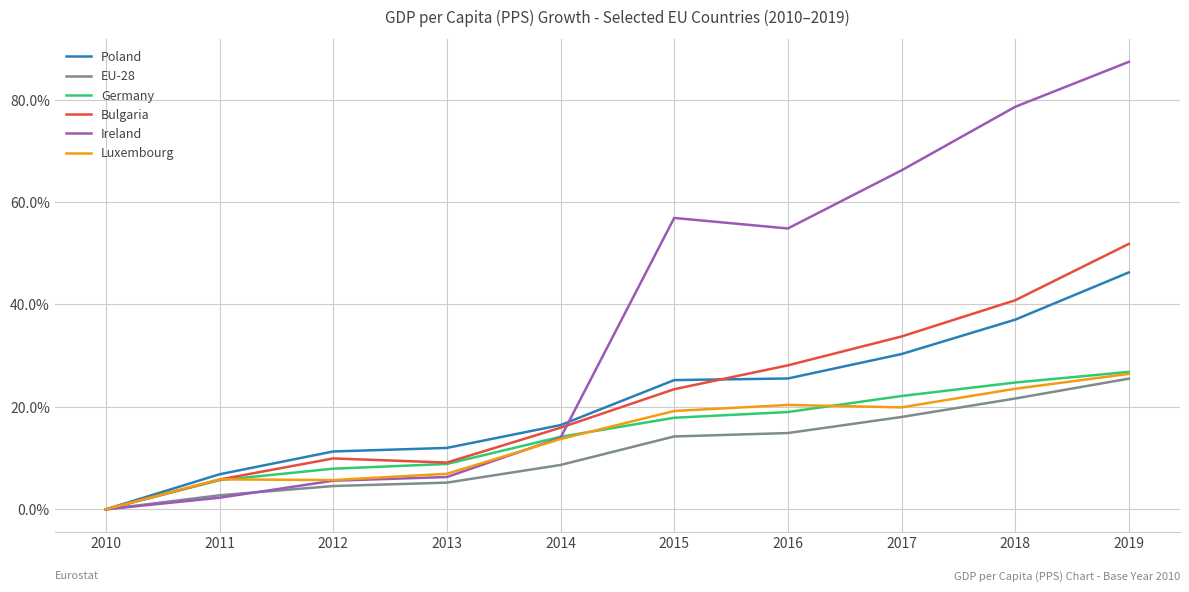

What are all the series names shown in the legend?

Poland, EU-28, Germany, Bulgaria, Ireland, Luxembourg